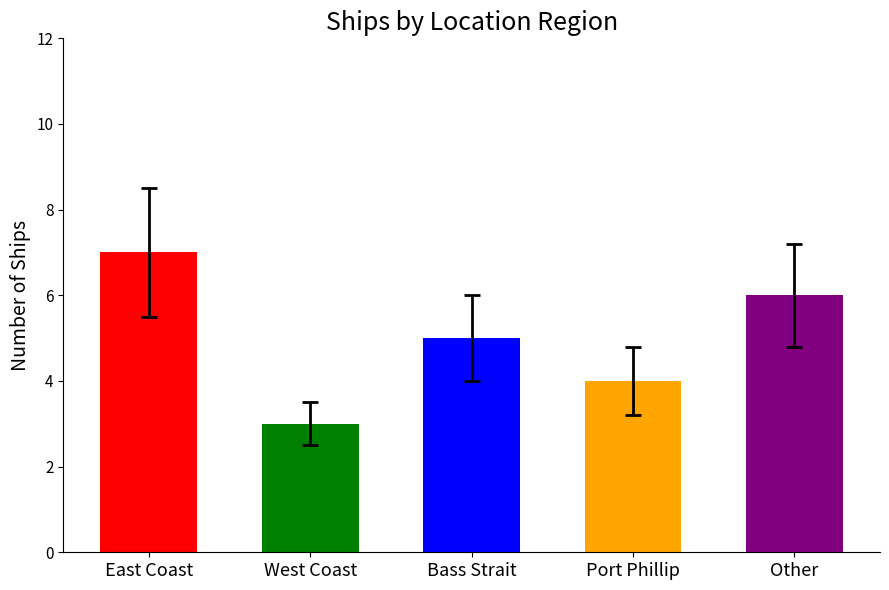

At which category does the chart reach its peak across all series?

East Coast